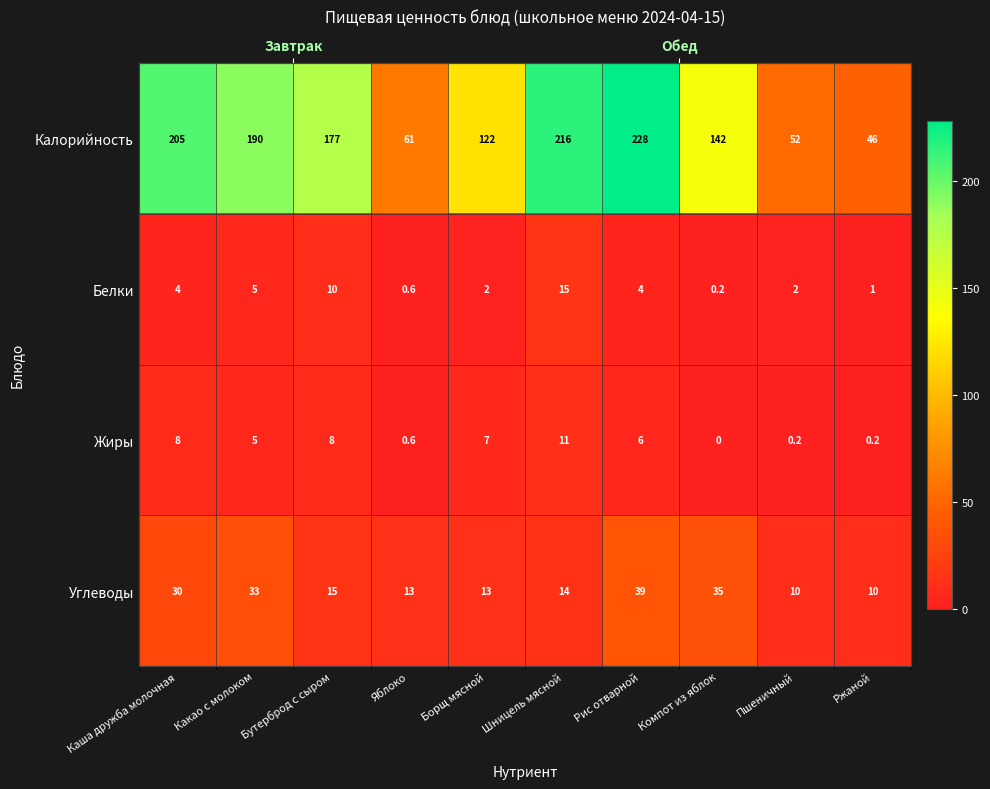

How many data points in Калорийность are above 177?

4